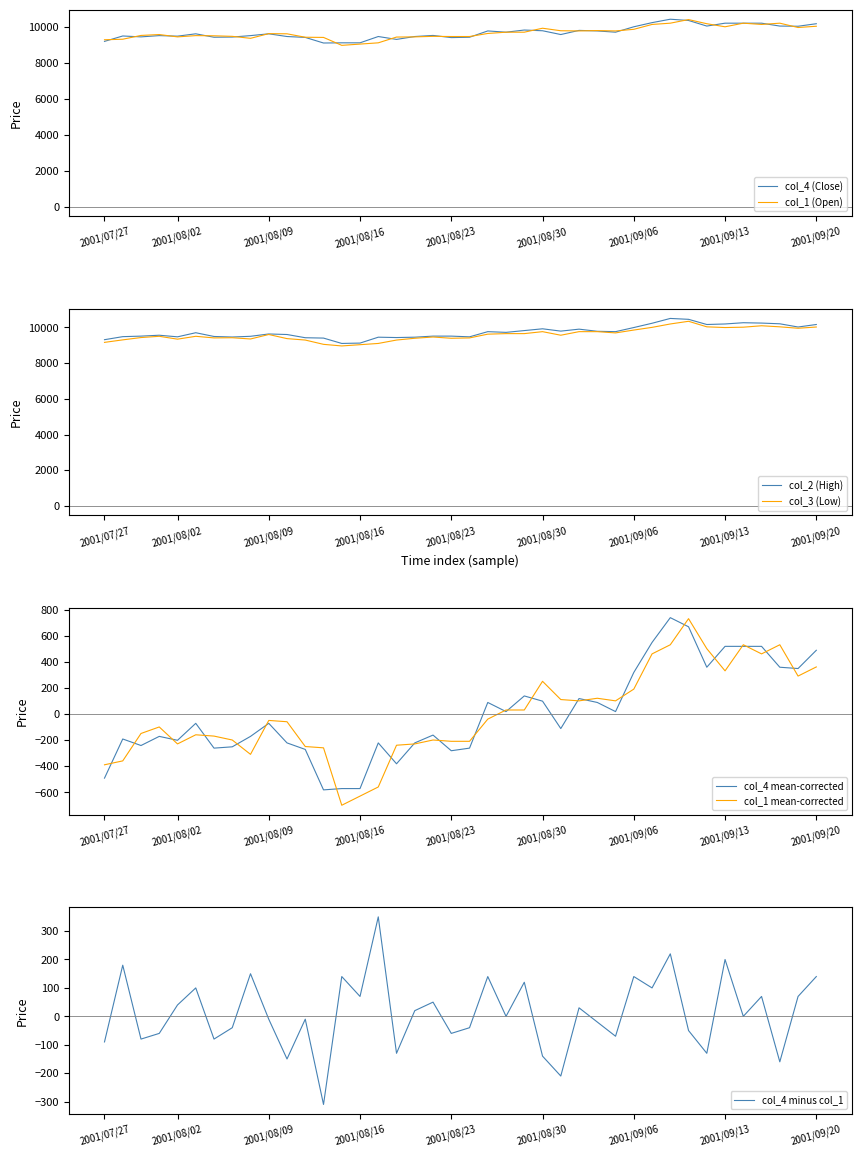

True or false: col_4 has a value of 9480 at 2001/07/30.

True